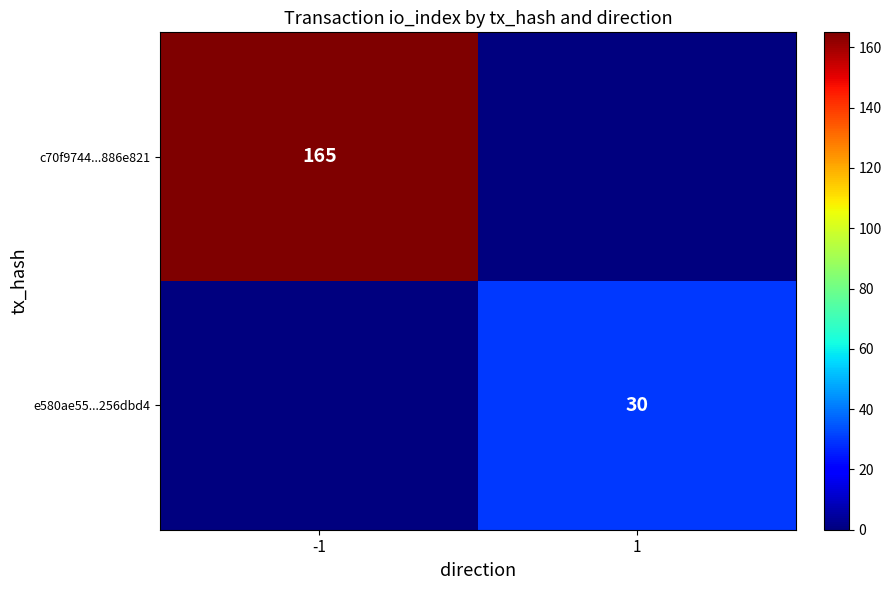

What is the total value across all series at -1?

165